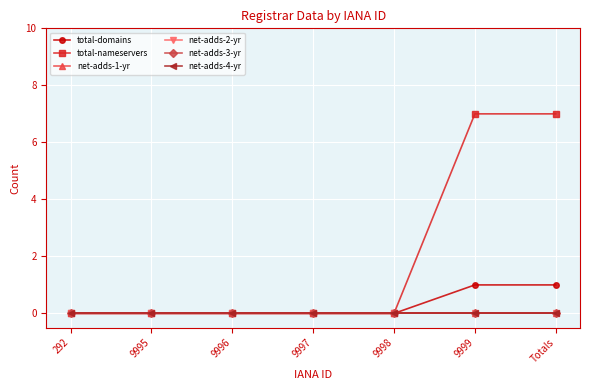

What position from the right is 9998?

3